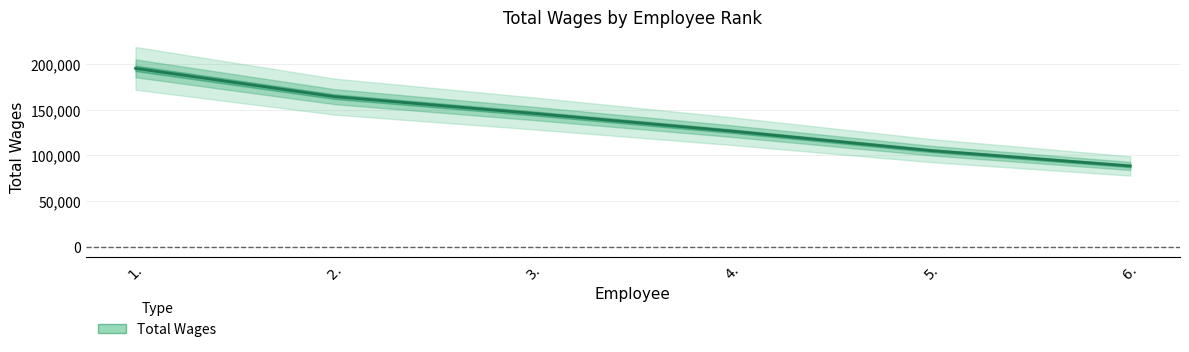

Reading right to left, list all the values displayed in this chart.

6.=88291	5.=105055	4.=126311	3.=145768	2.=164123	1.=195039